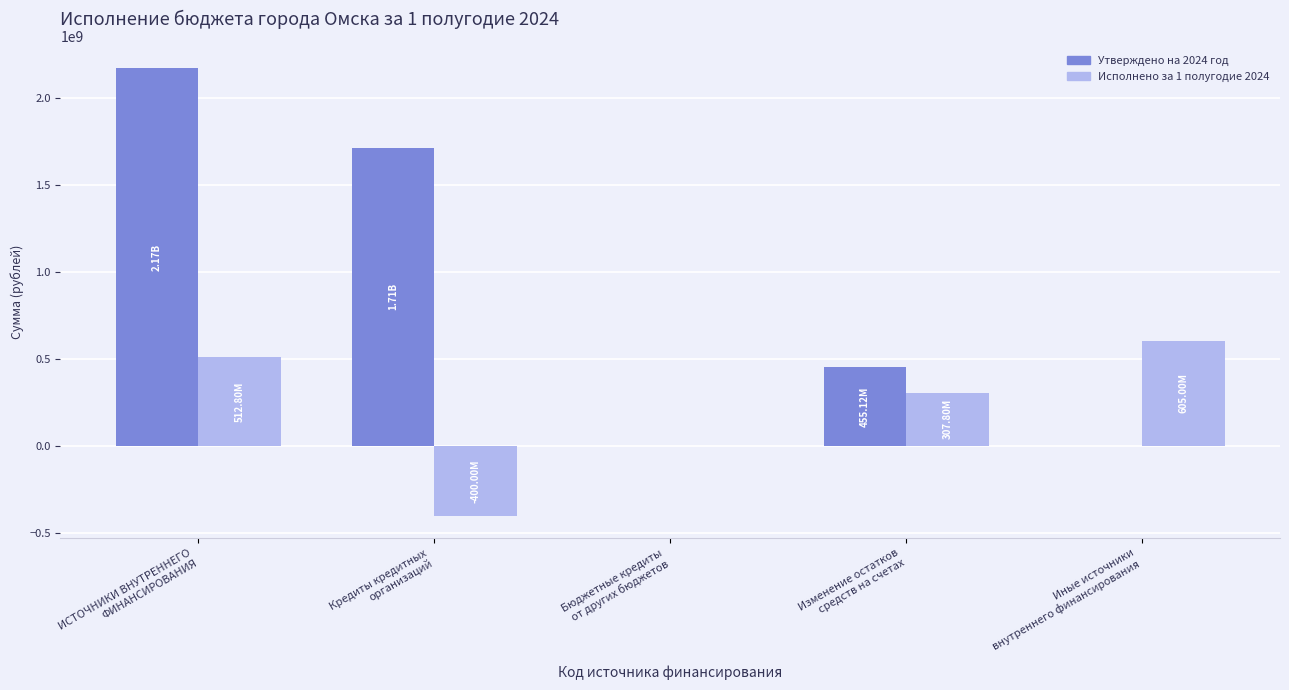

Reading left to right, what are all the values shown in this chart?

Утверждено на 2024 год: 2169634455.9	1714516765.1	0.0	455117690.8	0.0
Исполнено за 1 полугодие 2024: 512800633.9	-400000000.0	0.0	307800633.9	605000000.0